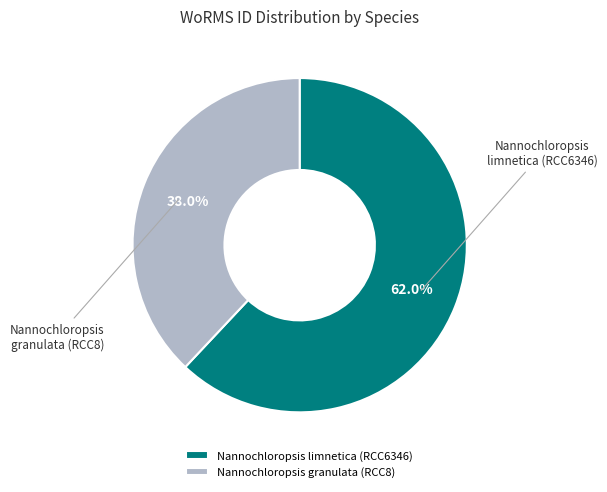

Which has a higher value, Nannochloropsis granulata (RCC8) or Nannochloropsis limnetica (RCC6346)?

Nannochloropsis limnetica (RCC6346)